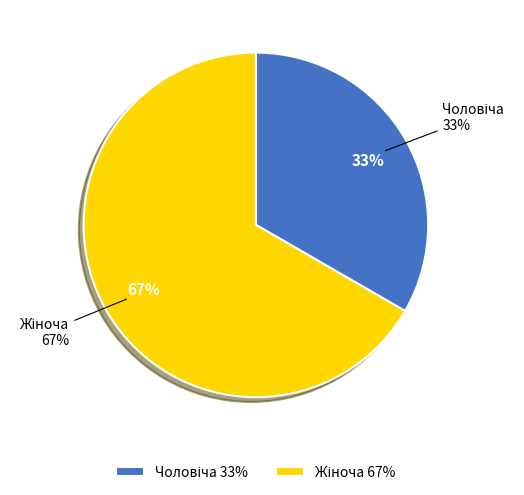

What portion of the pie excludes Жіноча?

33.3%